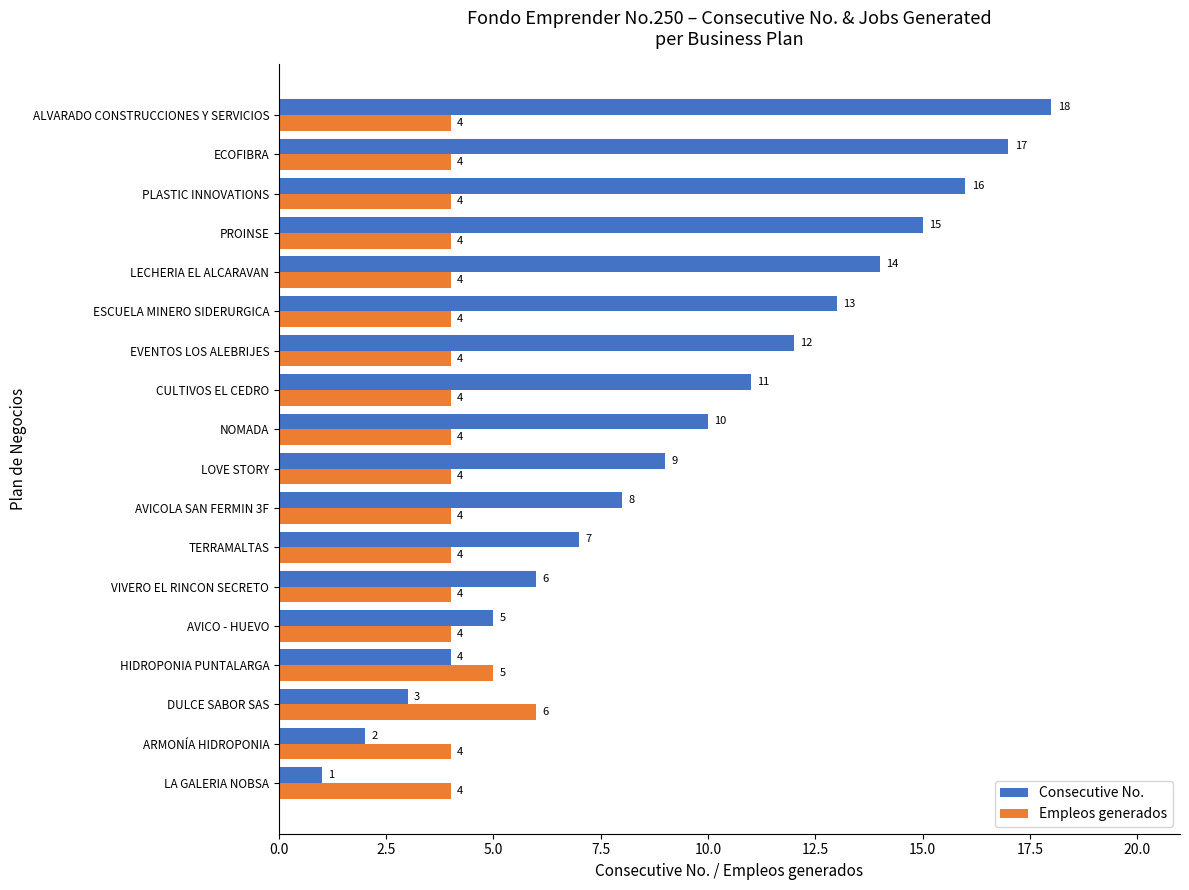

What is the difference between the maximum and minimum values in the Consecutive No. series?

17